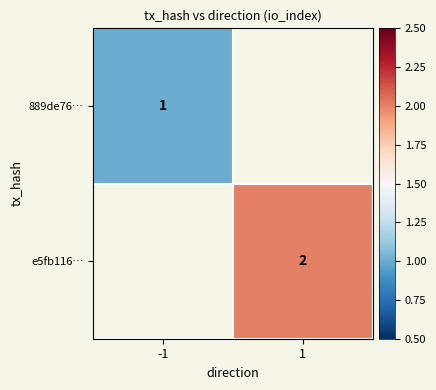

The e5fb116… series shows 2 at 1. True or false?

True